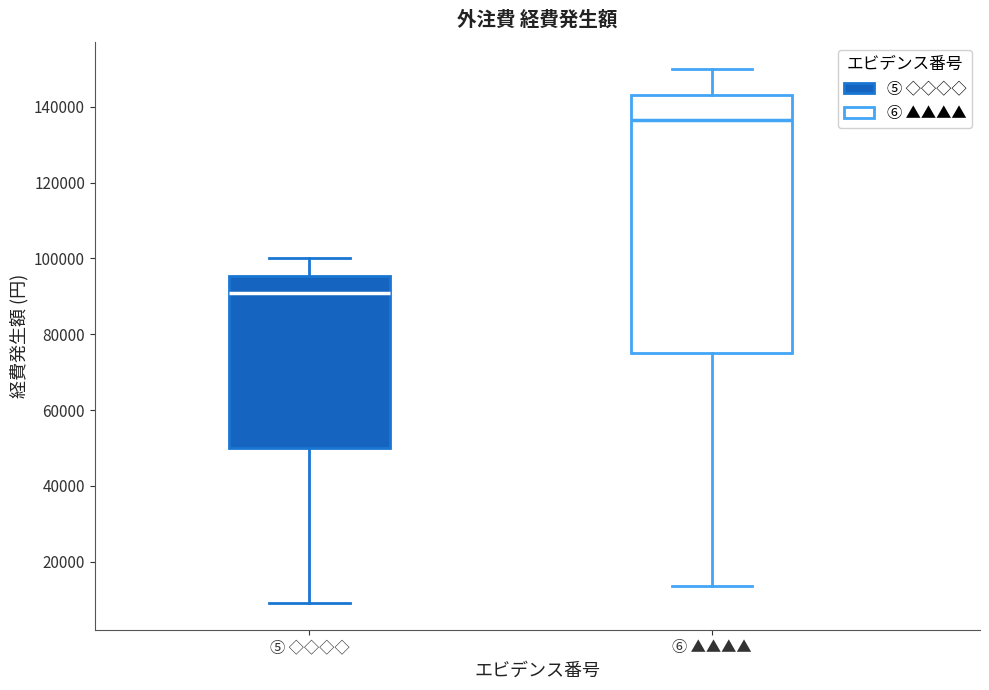

Where does the lower whisker of the box for ⑥ ▲▲▲▲ end on the y-axis? The values are not printed on the chart, so give them approximately, as read against the axis.

14000